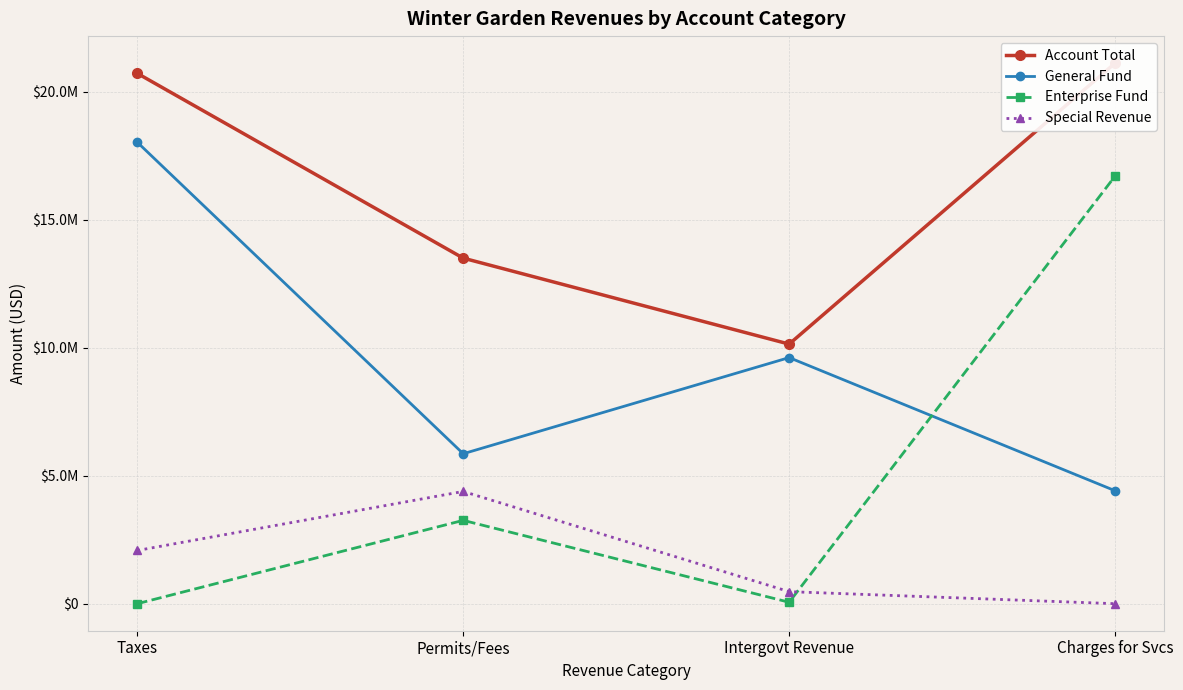

True or false: Special Revenue and Enterprise Fund cross at least once.

True